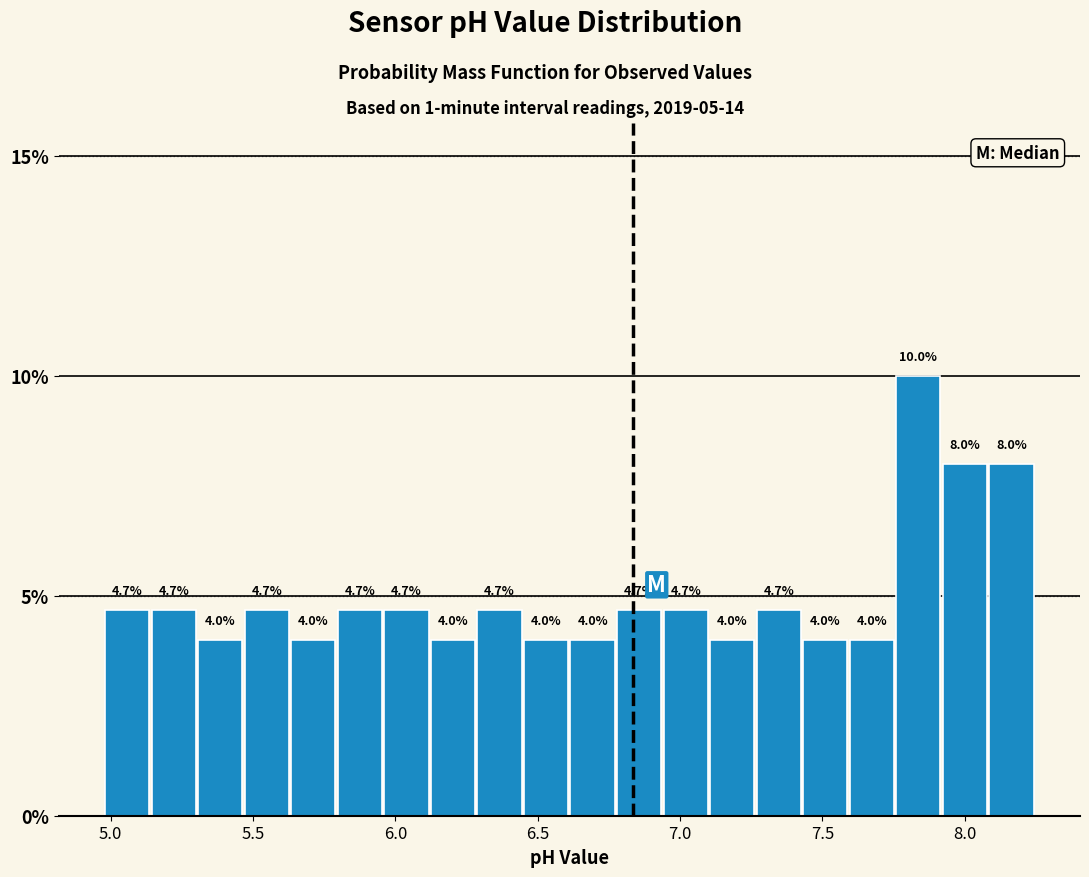

Around what value on the x-axis is the tallest bar? Give the approximate position of its centre, as read against the axis.

7.85